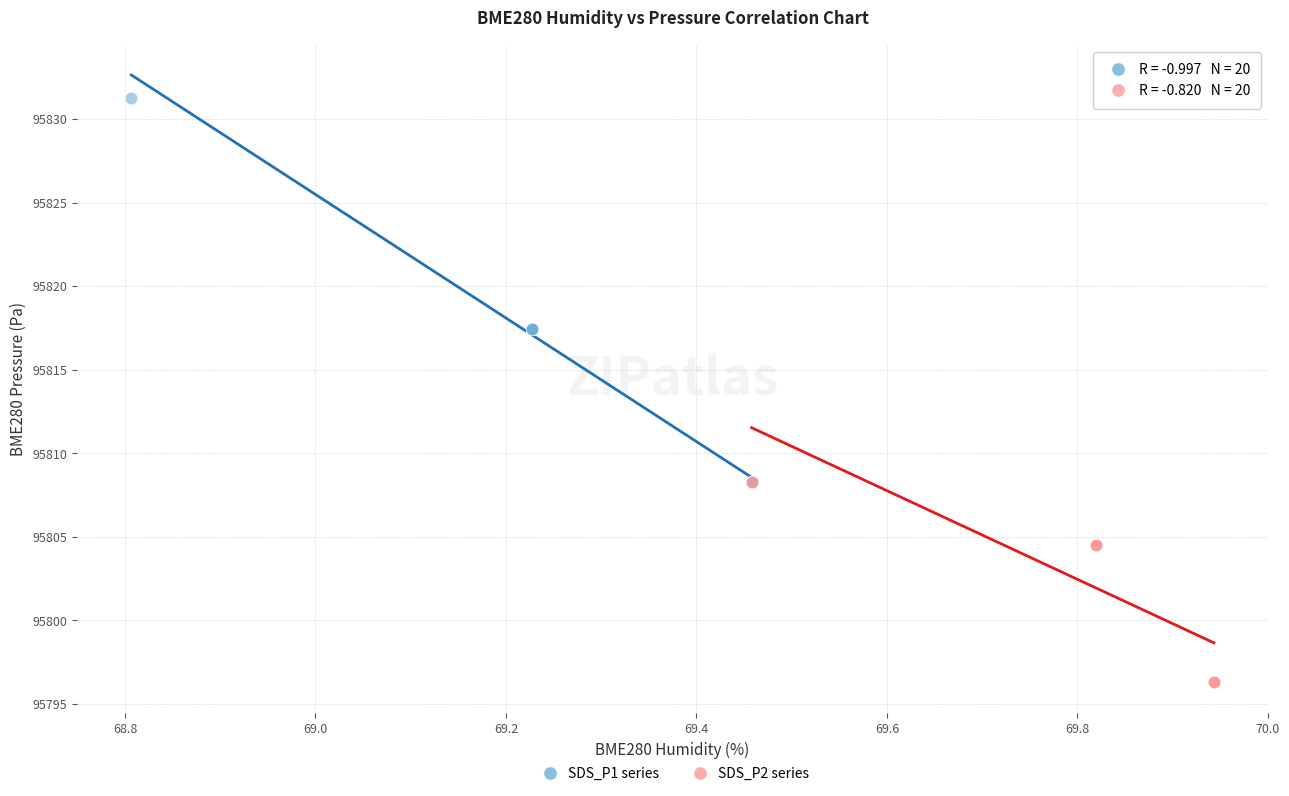

Which series contains the highest Y value?

SDS_P1 series